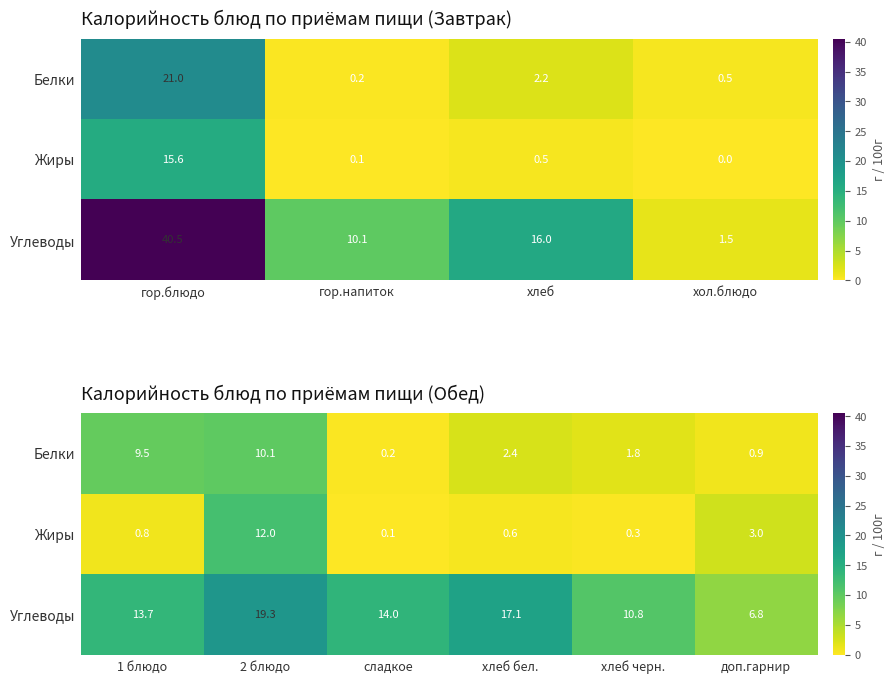

List the series in order of their peak value, highest first.

Углеводы, Жиры, Белки